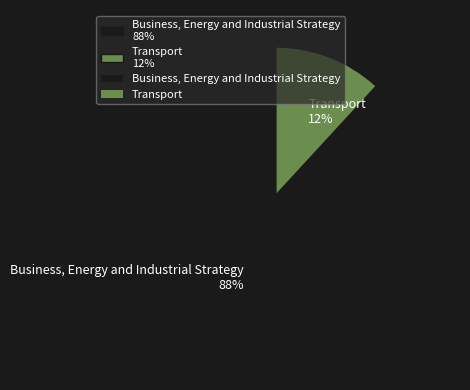

Which category has the smallest portion of the pie?

Transport